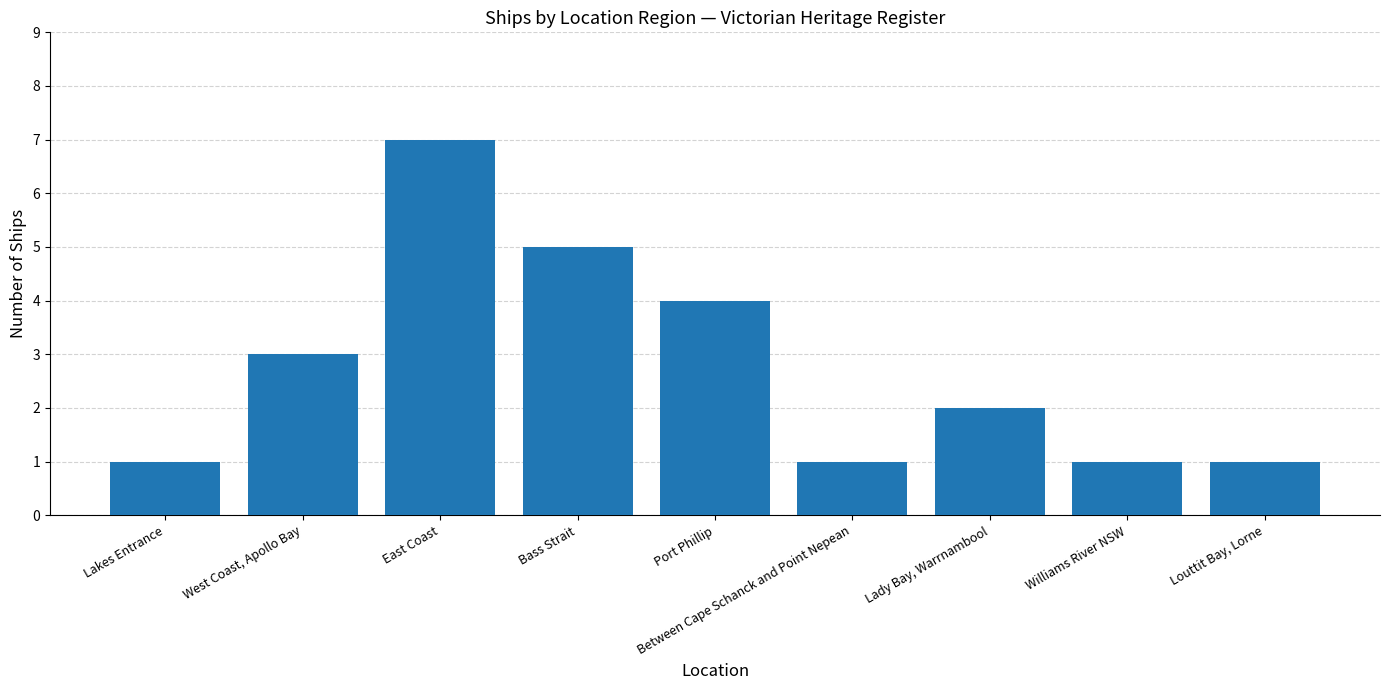

Reading left to right, transcribe all the data shown in this chart.

1	3	7	5	4	1	2	1	1